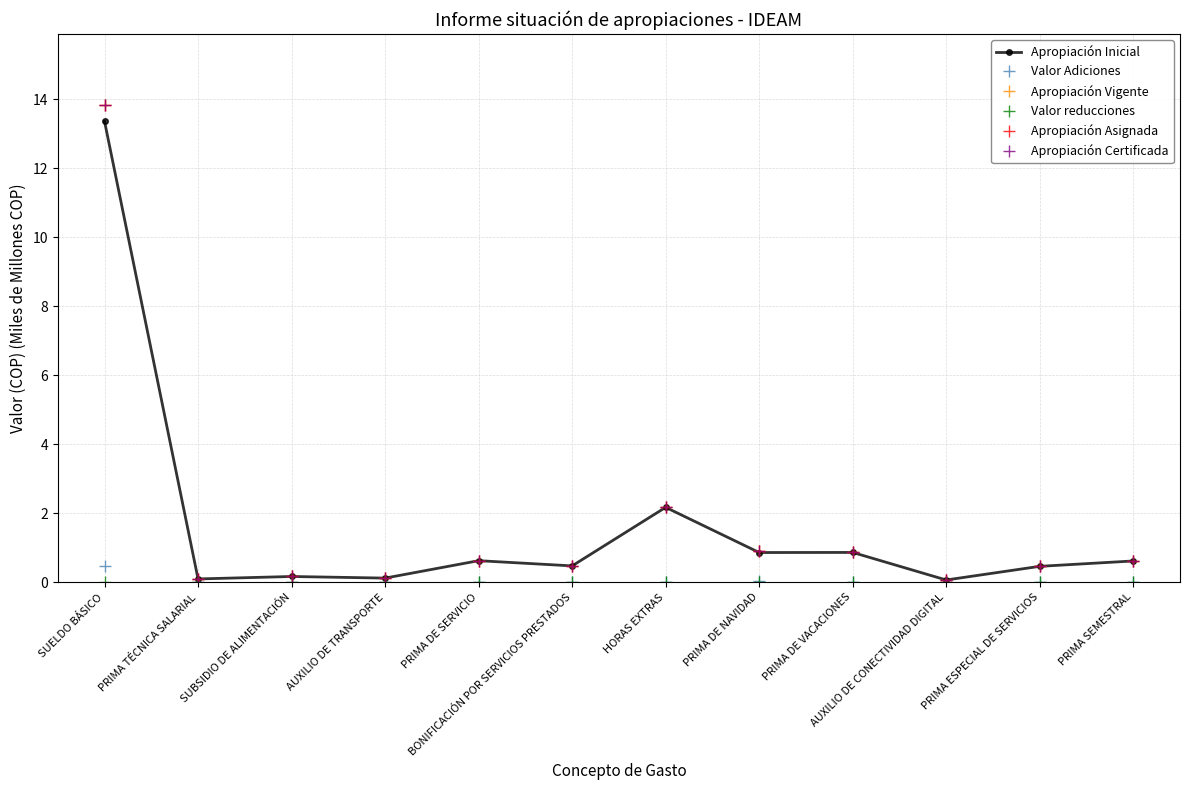

Does the chart have visible grid lines?

Yes